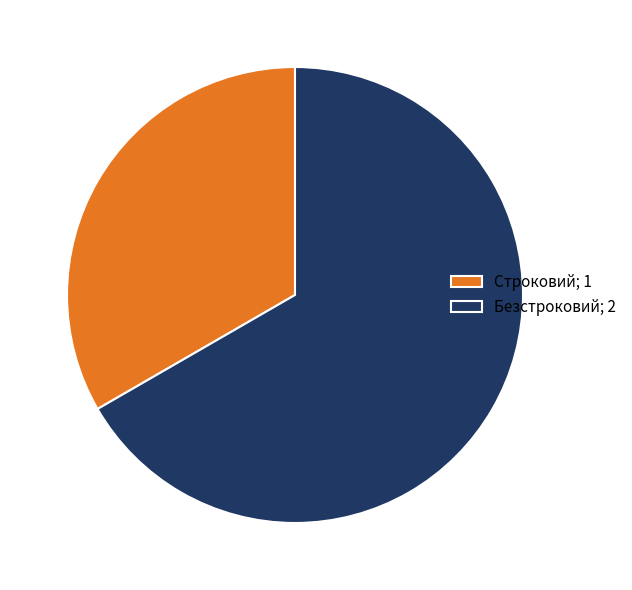

The Строковий; 1 slice represents 33% of the pie. True or false?

True